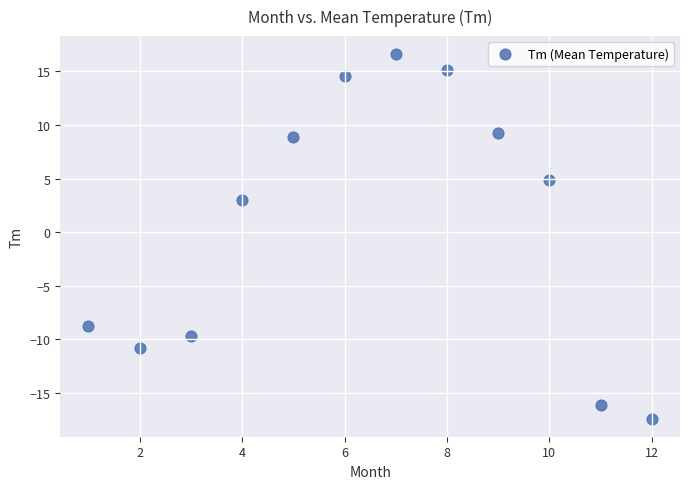

What is the average Y value?

0.8